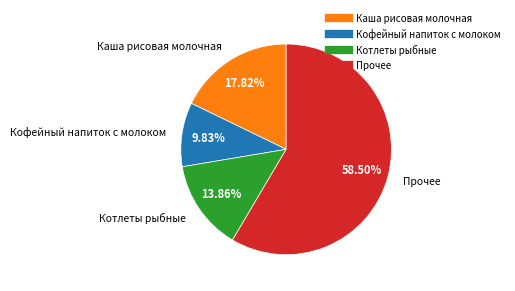

Is there any slice that represents more than half of the pie?

Yes